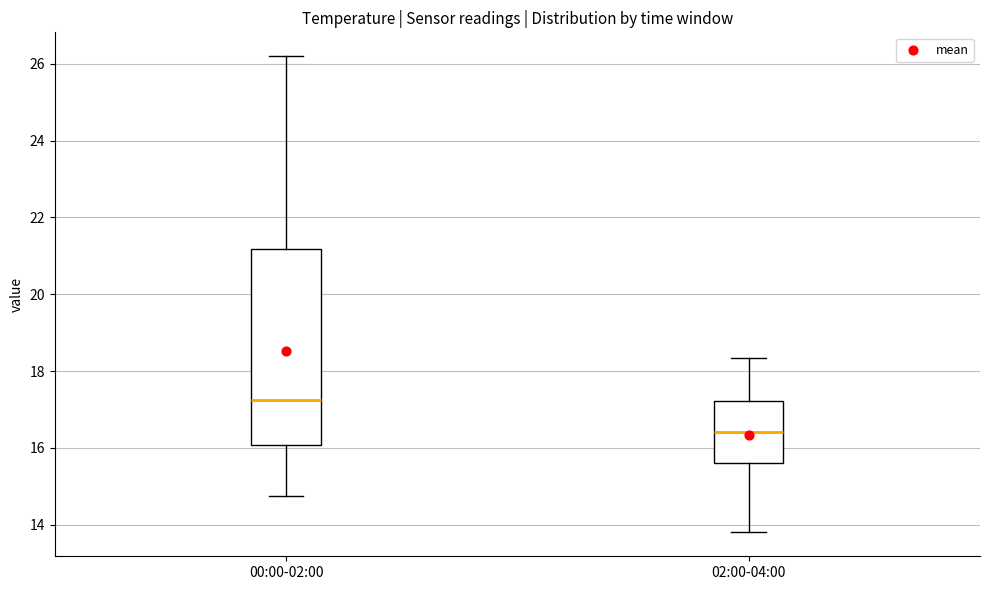

Reading left to right, transcribe this box plot: for each box, give where its median line is, the range the box spans, and where its two whiskers end, as read against the y-axis. The values are not printed on the chart, so give them approximately, as read against the axis.

00:00-02:00: median 17.2, box 16.0 to 21.2, whiskers 14.8 to 26.2
02:00-04:00: median 16.4, box 15.6 to 17.2, whiskers 13.8 to 18.4